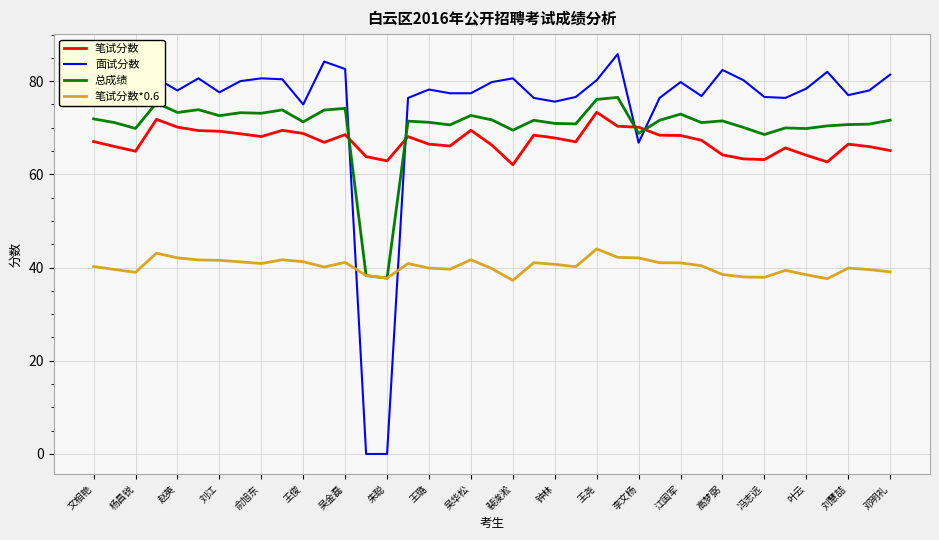

Which series has the widest spread of values?

面试分数